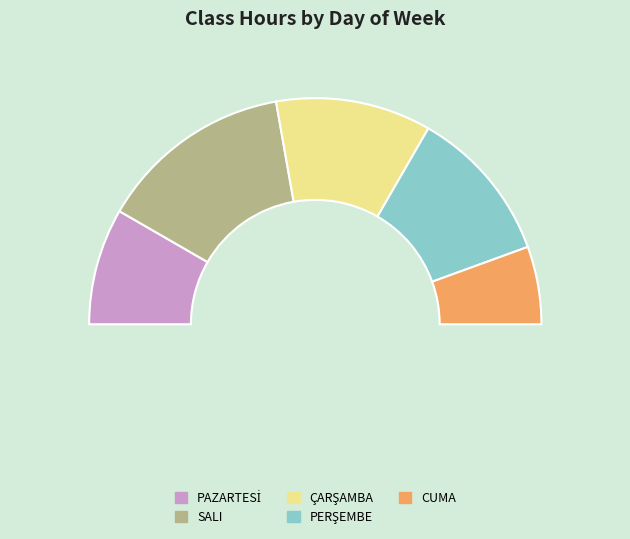

Approximately how many times larger is the value at PAZARTESİ compared to ÇARŞAMBA?

0.8